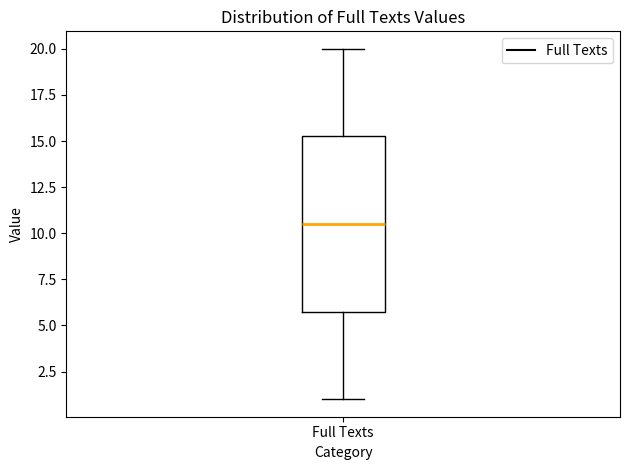

Where does the lower whisker of the box for Full Texts end on the y-axis? The values are not printed on the chart, so give them approximately, as read against the axis.

1.0